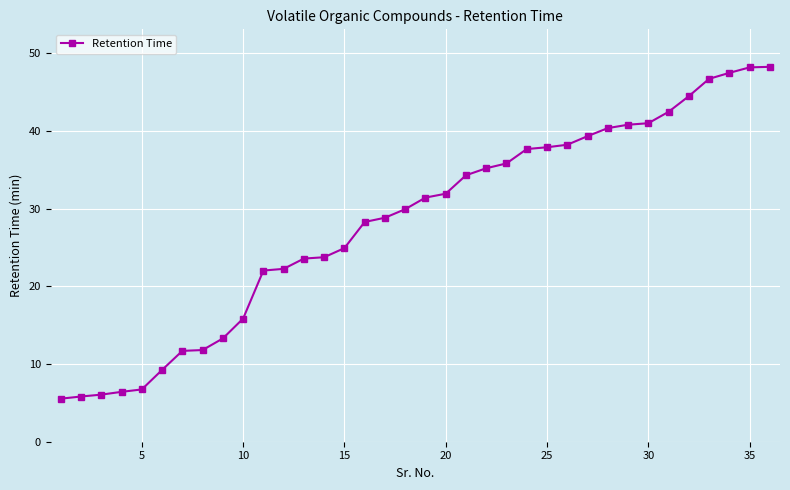

What is the smallest value displayed?

5.5